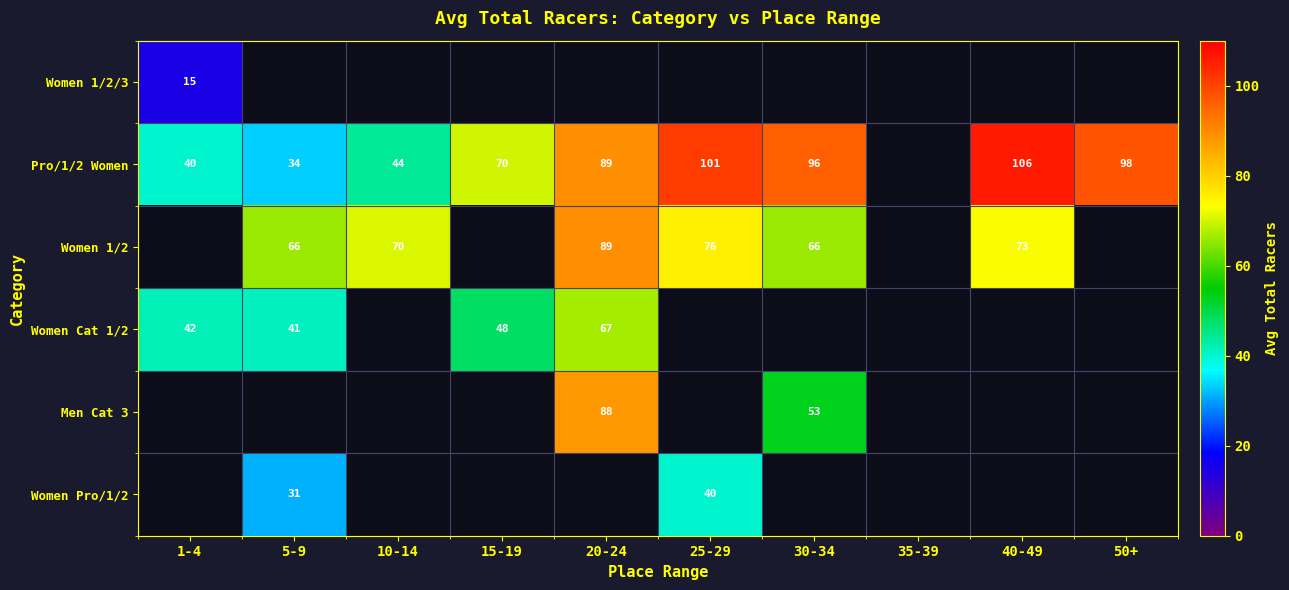

True or false: Women 1/2 has a value of 23 at 40-49.

False